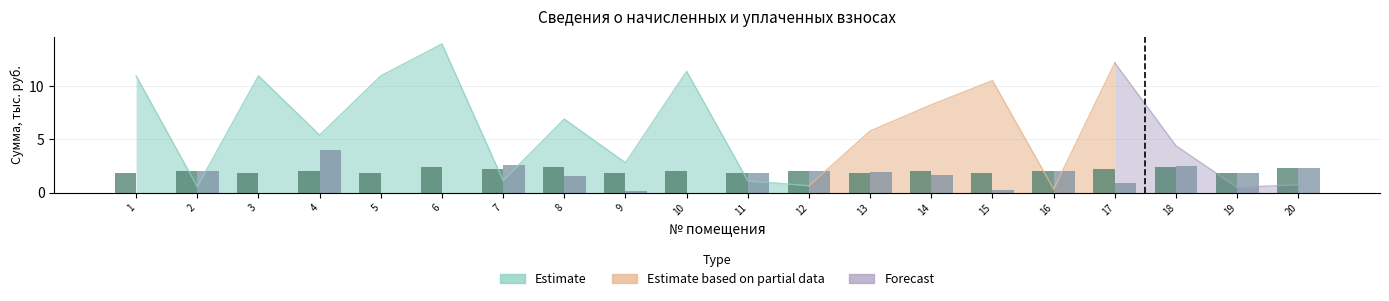

Are the bars horizontal?

No